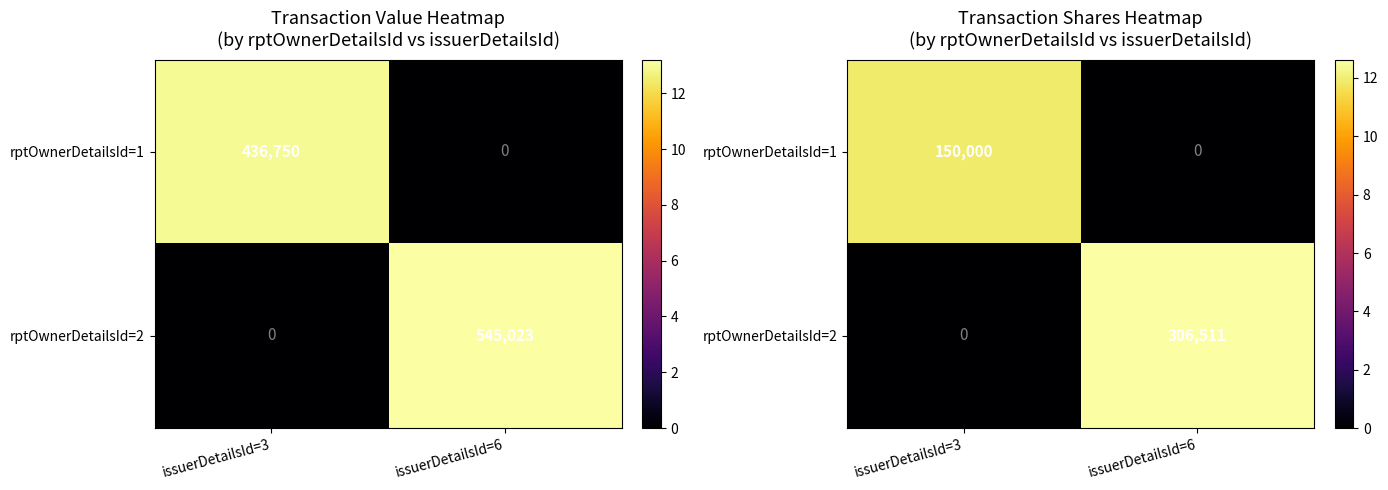

The value of rptOwnerDetailsId=2 at issuerDetailsId=6 is 19.3. True or false?

False